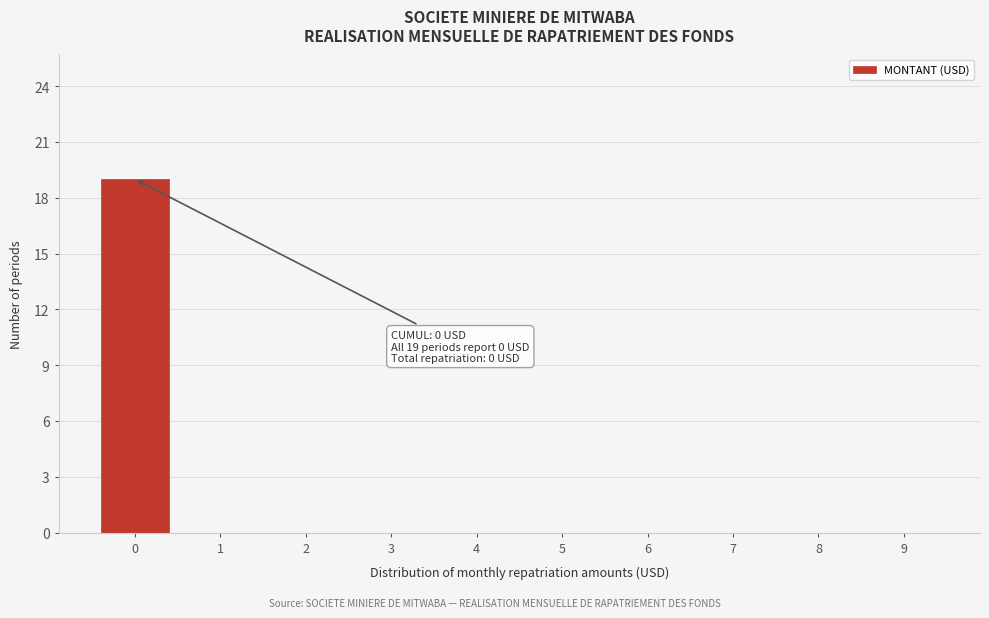

Reading left to right, what are all the values shown in this chart?

0=19	1=0	2=0	3=0	4=0	5=0	6=0	7=0	8=0	9=0